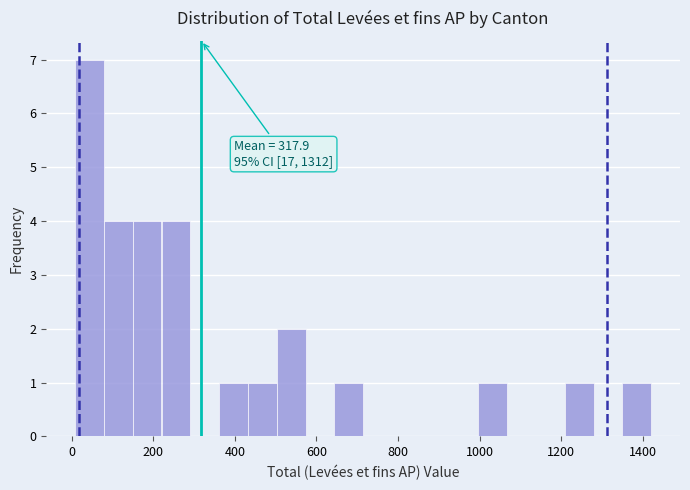

Around what value on the x-axis is the tallest bar? Give the approximate position of its centre, as read against the axis.

40